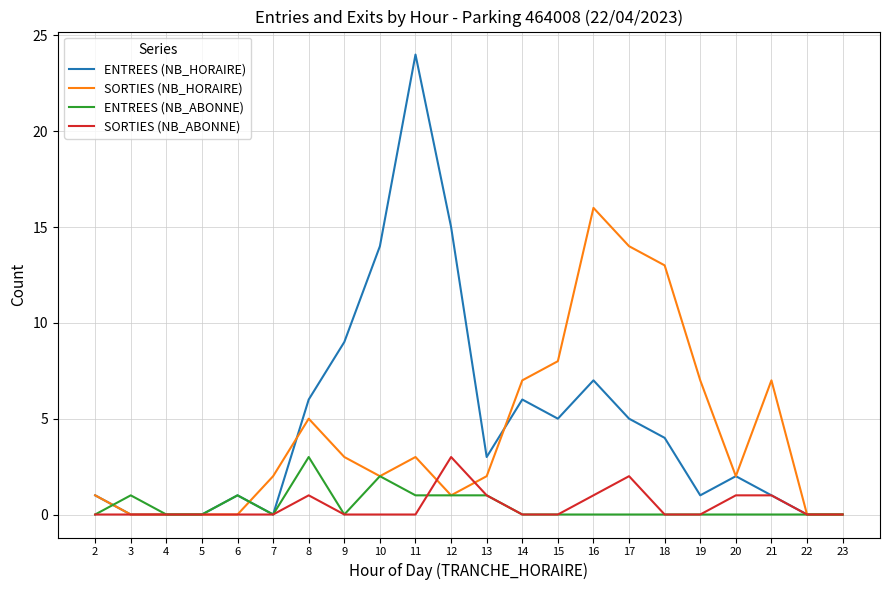

What is the sum of the SORTIES (NB_ABONNE) values at 22 and 8?

1